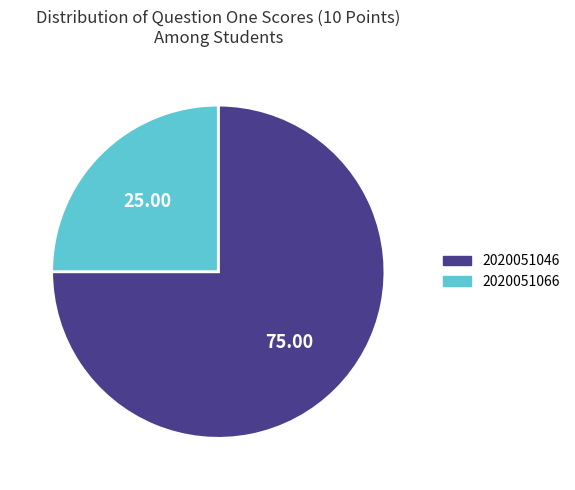

Approximately how many times larger is the value at 2020051066 compared to 2020051046?

0.3